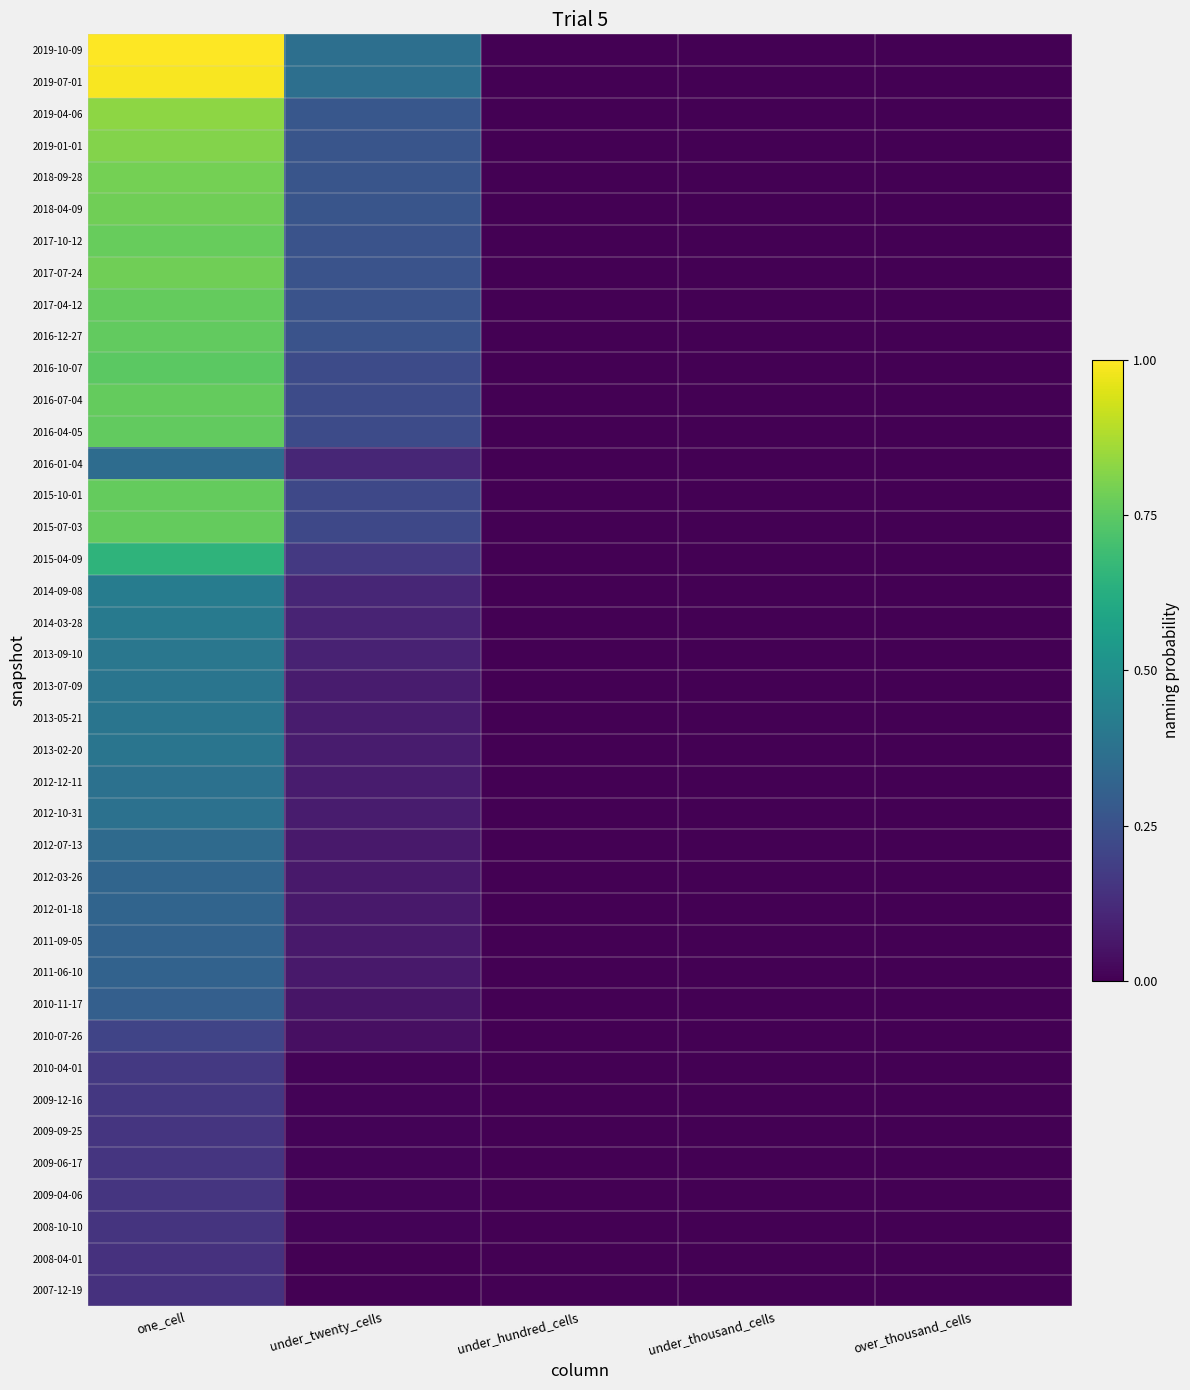

Reading left to right, transcribe all the data shown in this chart.

2007-12-19: one_cell=0.1	under_twenty_cells=0.0	under_hundred_cells=0.0	under_thousand_cells=0.0	over_thousand_cells=0.0
2008-04-01: one_cell=0.1	under_twenty_cells=0.0	under_hundred_cells=0.0	under_thousand_cells=0.0	over_thousand_cells=0.0
2008-10-10: one_cell=0.1	under_twenty_cells=0.0	under_hundred_cells=0.0	under_thousand_cells=0.0	over_thousand_cells=0.0
2009-04-06: one_cell=0.2	under_twenty_cells=0.0	under_hundred_cells=0.0	under_thousand_cells=0.0	over_thousand_cells=0.0
2009-06-17: one_cell=0.2	under_twenty_cells=0.0	under_hundred_cells=0.0	under_thousand_cells=0.0	over_thousand_cells=0.0
2009-09-25: one_cell=0.2	under_twenty_cells=0.0	under_hundred_cells=0.0	under_thousand_cells=0.0	over_thousand_cells=0.0
2009-12-16: one_cell=0.2	under_twenty_cells=0.0	under_hundred_cells=0.0	under_thousand_cells=0.0	over_thousand_cells=0.0
2010-04-01: one_cell=0.2	under_twenty_cells=0.0	under_hundred_cells=0.0	under_thousand_cells=0.0	over_thousand_cells=0.0
2010-07-26: one_cell=0.2	under_twenty_cells=0.0	under_hundred_cells=0.0	under_thousand_cells=0.0	over_thousand_cells=0.0
2010-11-17: one_cell=0.3	under_twenty_cells=0.1	under_hundred_cells=0.0	under_thousand_cells=0.0	over_thousand_cells=0.0
2011-06-10: one_cell=0.3	under_twenty_cells=0.1	under_hundred_cells=0.0	under_thousand_cells=0.0	over_thousand_cells=0.0
2011-09-05: one_cell=0.3	under_twenty_cells=0.1	under_hundred_cells=0.0	under_thousand_cells=0.0	over_thousand_cells=0.0
2012-01-18: one_cell=0.3	under_twenty_cells=0.1	under_hundred_cells=0.0	under_thousand_cells=0.0	over_thousand_cells=0.0
2012-03-26: one_cell=0.3	under_twenty_cells=0.1	under_hundred_cells=0.0	under_thousand_cells=0.0	over_thousand_cells=0.0
2012-07-13: one_cell=0.3	under_twenty_cells=0.1	under_hundred_cells=0.0	under_thousand_cells=0.0	over_thousand_cells=0.0
2012-10-31: one_cell=0.4	under_twenty_cells=0.1	under_hundred_cells=0.0	under_thousand_cells=0.0	over_thousand_cells=0.0
2012-12-11: one_cell=0.4	under_twenty_cells=0.1	under_hundred_cells=0.0	under_thousand_cells=0.0	over_thousand_cells=0.0
2013-02-20: one_cell=0.4	under_twenty_cells=0.1	under_hundred_cells=0.0	under_thousand_cells=0.0	over_thousand_cells=0.0
2013-05-21: one_cell=0.4	under_twenty_cells=0.1	under_hundred_cells=0.0	under_thousand_cells=0.0	over_thousand_cells=0.0
2013-07-09: one_cell=0.4	under_twenty_cells=0.1	under_hundred_cells=0.0	under_thousand_cells=0.0	over_thousand_cells=0.0
2013-09-10: one_cell=0.4	under_twenty_cells=0.1	under_hundred_cells=0.0	under_thousand_cells=0.0	over_thousand_cells=0.0
2014-03-28: one_cell=0.4	under_twenty_cells=0.1	under_hundred_cells=0.0	under_thousand_cells=0.0	over_thousand_cells=0.0
2014-09-08: one_cell=0.4	under_twenty_cells=0.1	under_hundred_cells=0.0	under_thousand_cells=0.0	over_thousand_cells=0.0
2015-04-09: one_cell=0.6	under_twenty_cells=0.2	under_hundred_cells=0.0	under_thousand_cells=0.0	over_thousand_cells=0.0
2015-07-03: one_cell=0.8	under_twenty_cells=0.2	under_hundred_cells=0.0	under_thousand_cells=0.0	over_thousand_cells=0.0
2015-10-01: one_cell=0.8	under_twenty_cells=0.2	under_hundred_cells=0.0	under_thousand_cells=0.0	over_thousand_cells=0.0
2016-01-04: one_cell=0.4	under_twenty_cells=0.1	under_hundred_cells=0.0	under_thousand_cells=0.0	over_thousand_cells=0.0
2016-04-05: one_cell=0.8	under_twenty_cells=0.2	under_hundred_cells=0.0	under_thousand_cells=0.0	over_thousand_cells=0.0
2016-07-04: one_cell=0.8	under_twenty_cells=0.2	under_hundred_cells=0.0	under_thousand_cells=0.0	over_thousand_cells=0.0
2016-10-07: one_cell=0.7	under_twenty_cells=0.2	under_hundred_cells=0.0	under_thousand_cells=0.0	over_thousand_cells=0.0
2016-12-27: one_cell=0.8	under_twenty_cells=0.3	under_hundred_cells=0.0	under_thousand_cells=0.0	over_thousand_cells=0.0
2017-04-12: one_cell=0.8	under_twenty_cells=0.3	under_hundred_cells=0.0	under_thousand_cells=0.0	over_thousand_cells=0.0
2017-07-24: one_cell=0.8	under_twenty_cells=0.3	under_hundred_cells=0.0	under_thousand_cells=0.0	over_thousand_cells=0.0
2017-10-12: one_cell=0.8	under_twenty_cells=0.3	under_hundred_cells=0.0	under_thousand_cells=0.0	over_thousand_cells=0.0
2018-04-09: one_cell=0.8	under_twenty_cells=0.3	under_hundred_cells=0.0	under_thousand_cells=0.0	over_thousand_cells=0.0
2018-09-28: one_cell=0.8	under_twenty_cells=0.3	under_hundred_cells=0.0	under_thousand_cells=0.0	over_thousand_cells=0.0
2019-01-01: one_cell=0.8	under_twenty_cells=0.3	under_hundred_cells=0.0	under_thousand_cells=0.0	over_thousand_cells=0.0
2019-04-06: one_cell=0.8	under_twenty_cells=0.3	under_hundred_cells=0.0	under_thousand_cells=0.0	over_thousand_cells=0.0
2019-07-01: one_cell=1.0	under_twenty_cells=0.4	under_hundred_cells=0.0	under_thousand_cells=0.0	over_thousand_cells=0.0
2019-10-09: one_cell=1.0	under_twenty_cells=0.4	under_hundred_cells=0.0	under_thousand_cells=0.0	over_thousand_cells=0.0